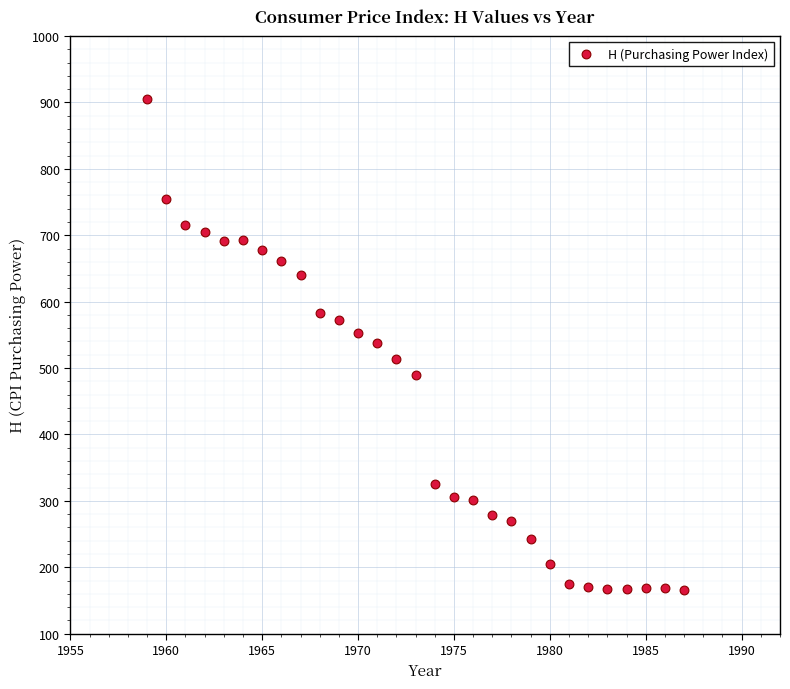

What is the range of Y values (max minus min)?

739.3